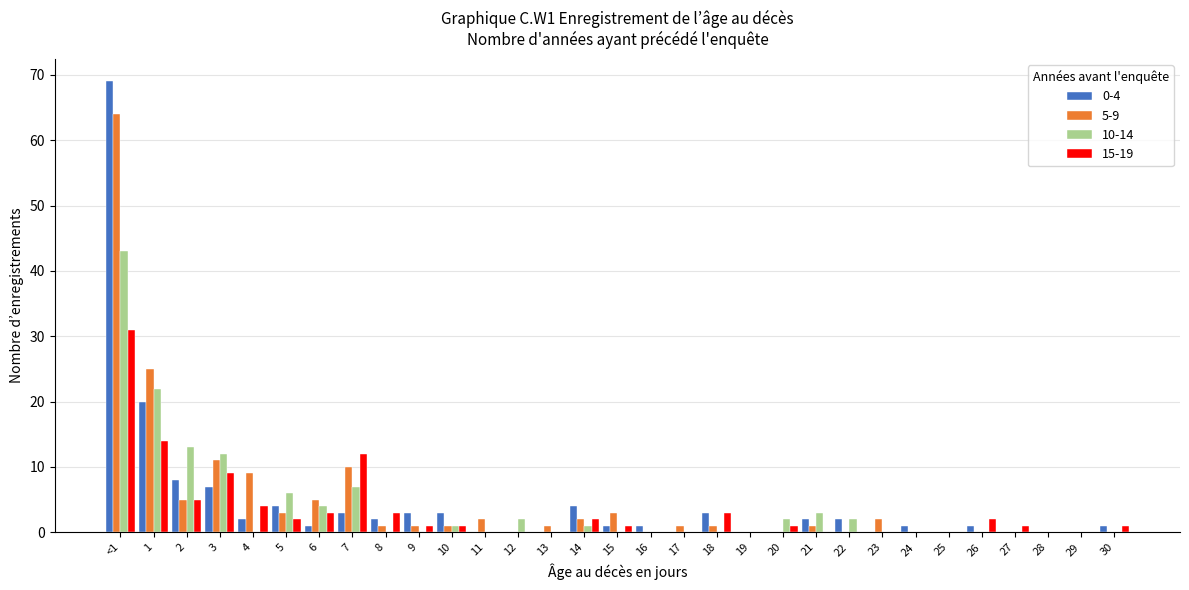

True or false: 15-19 has a value of 2 at 26.

True